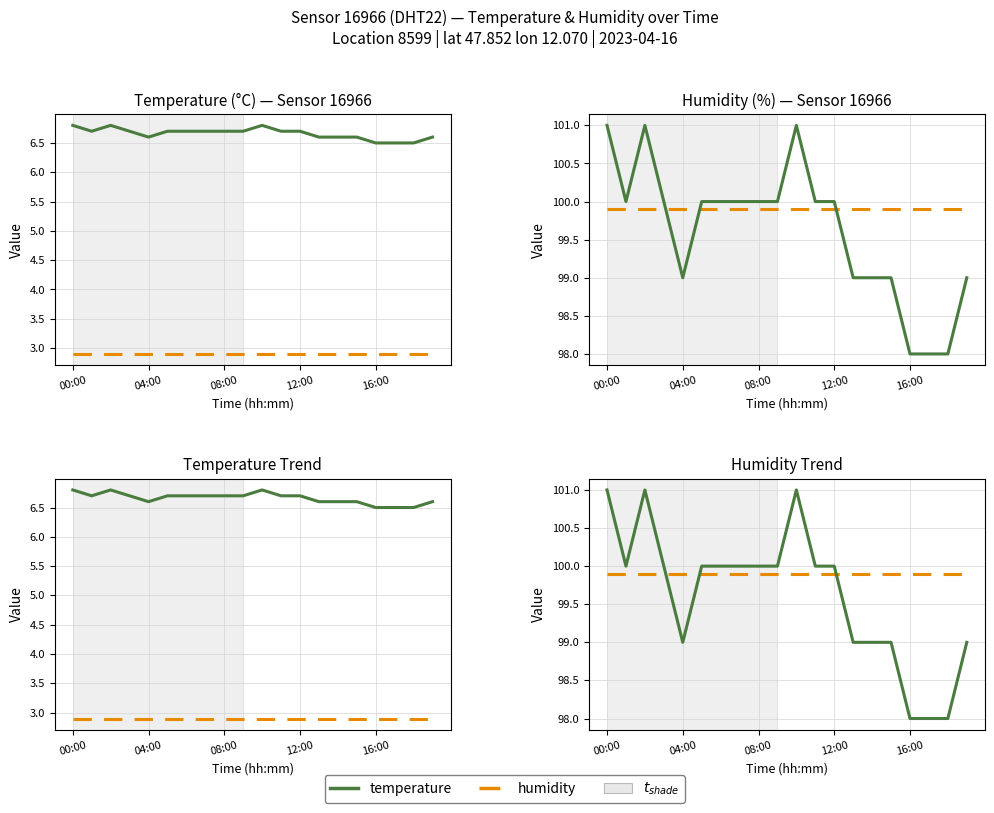

Between 8 and 19, which series saw the biggest shift?

temperature